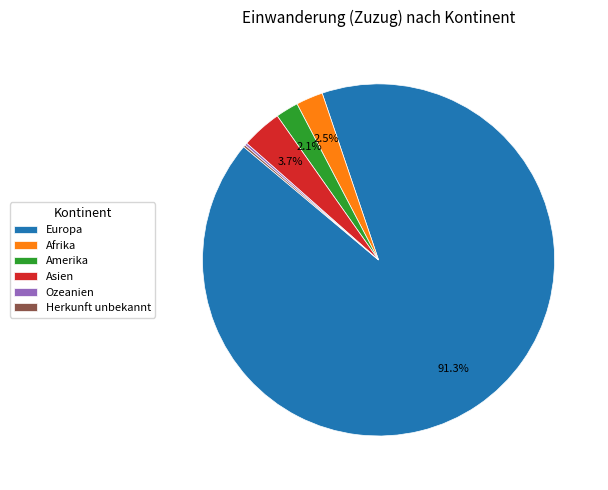

What is the ratio of the value at Amerika to the value at Afrika?

0.8